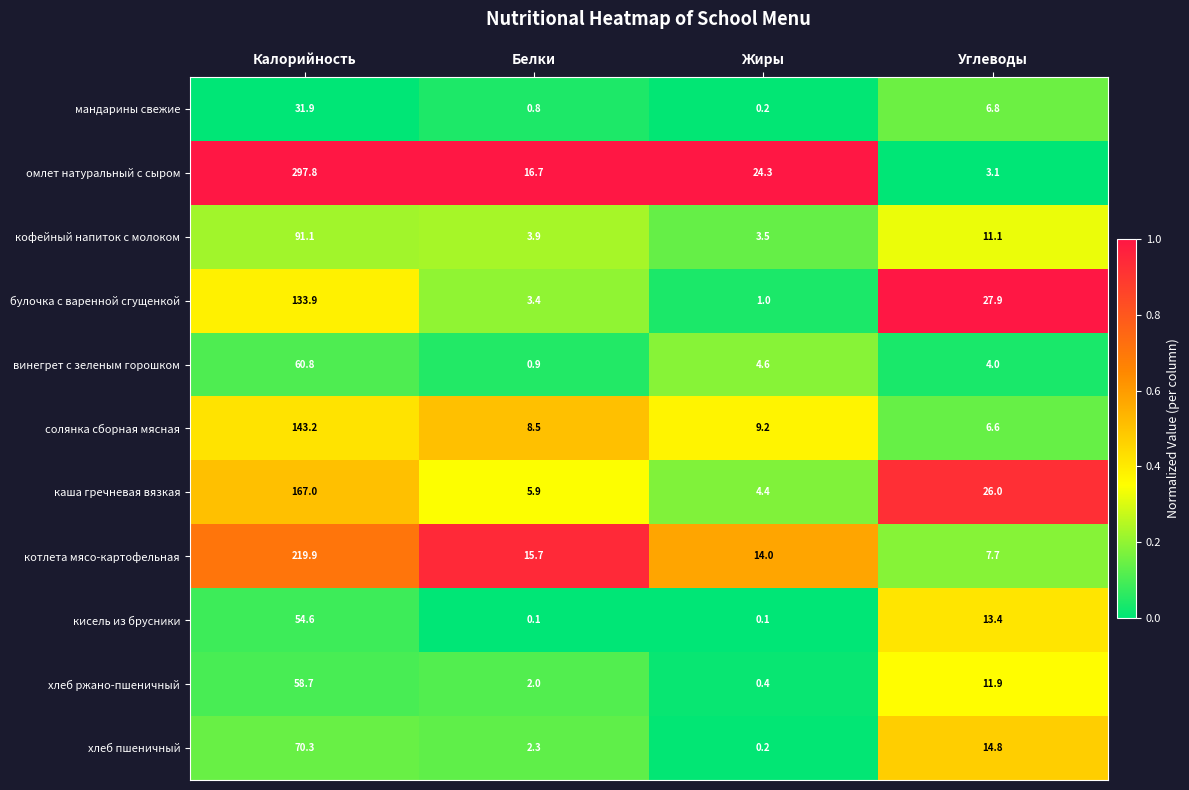

What is the greatest value displayed?

297.8